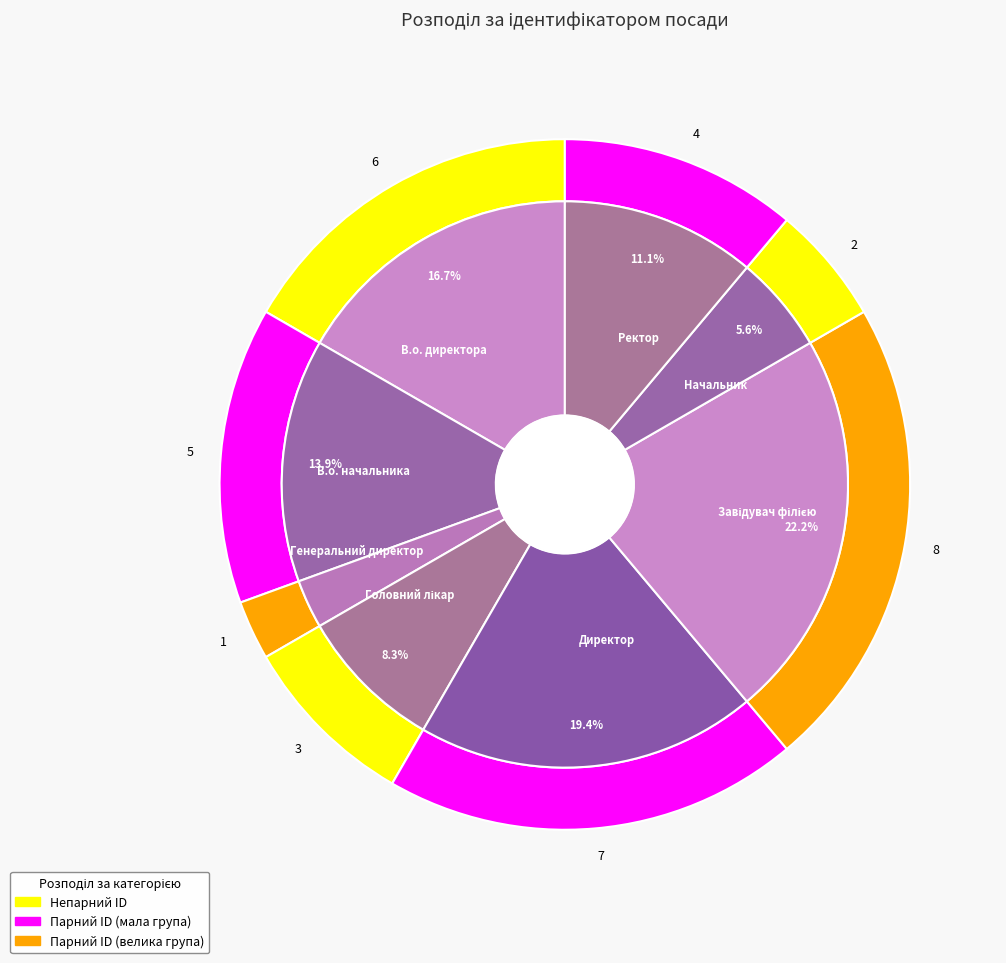

What percentage do Директор and Генеральний директор together represent?

22.2%